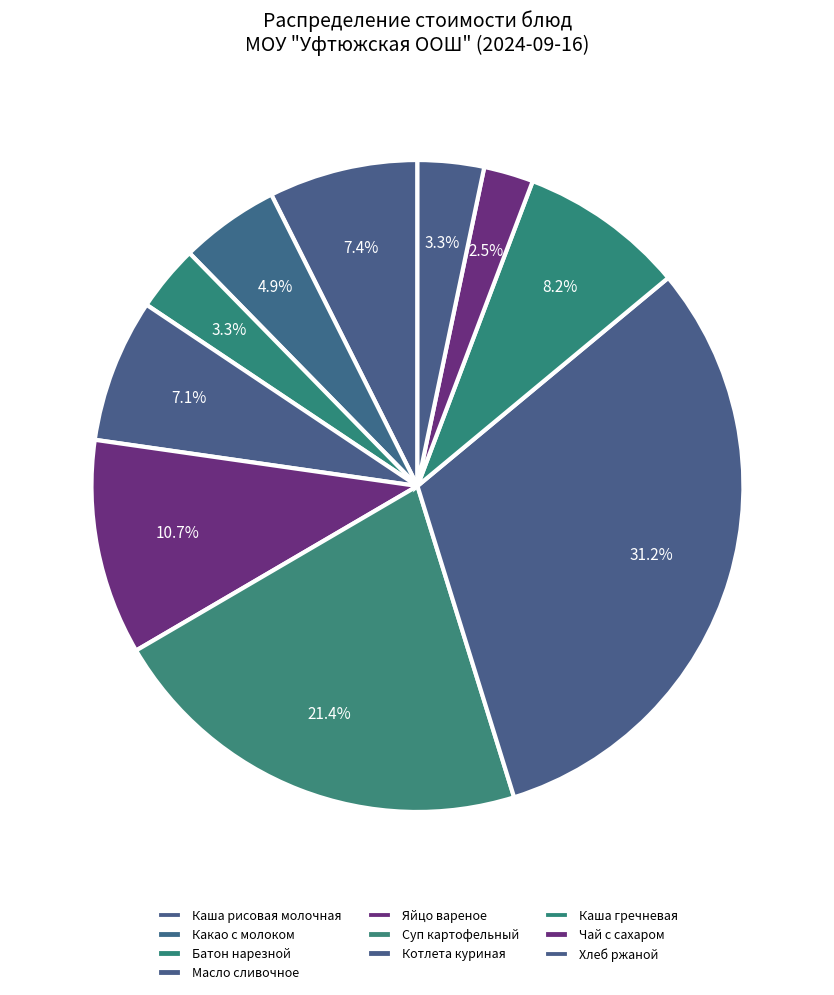

Rank the categories by value from highest to lowest.

Котлета куриная, Суп картофельный, Яйцо вареное, Каша гречневая, Каша рисовая молочная, Масло сливочное, Какао с молоком, Батон нарезной, Хлеб ржаной, Чай с сахаром